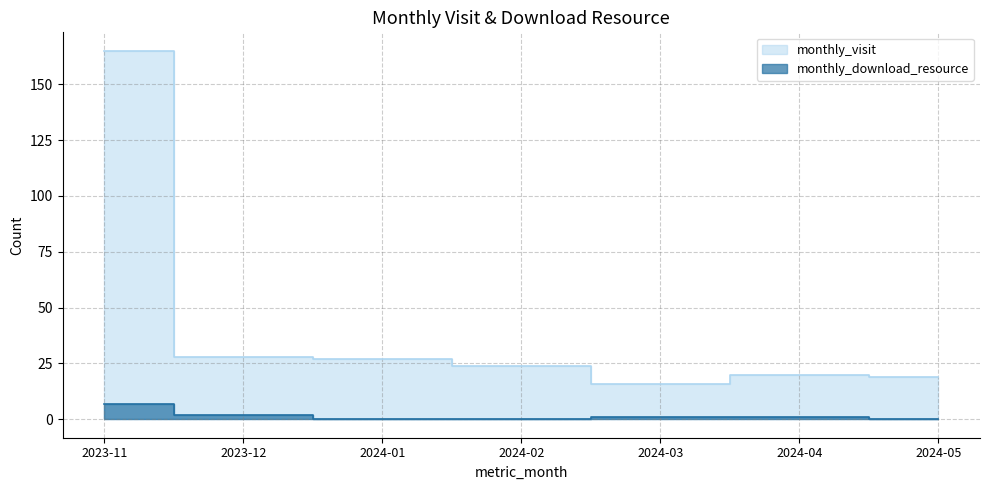

Which has a higher value, 2023-12 or 2024-02?

2023-12